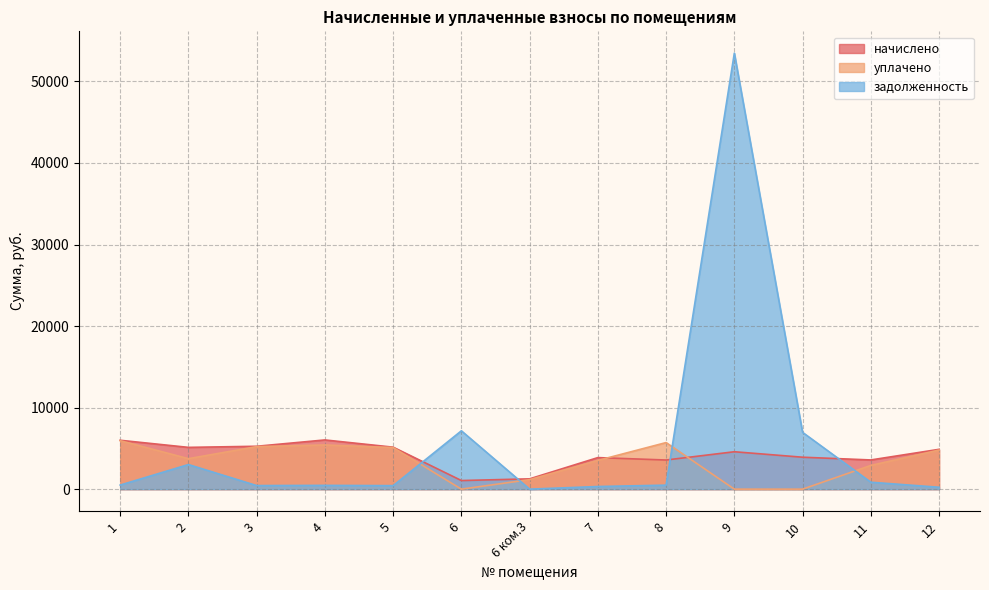

What is the value of the начислено point at the 7th from the left?

1262.8